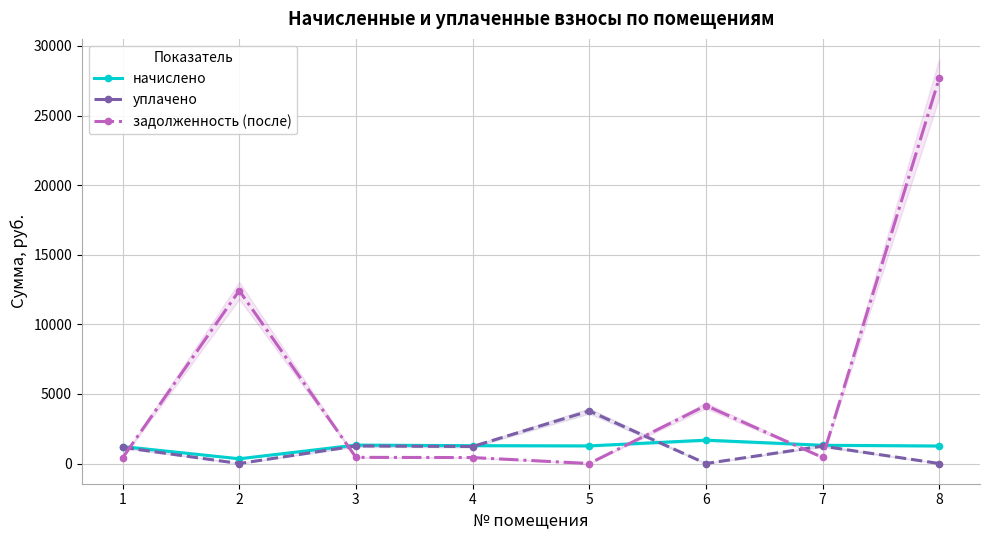

What is the value of the начислено point at the 2nd from the left?

340.1